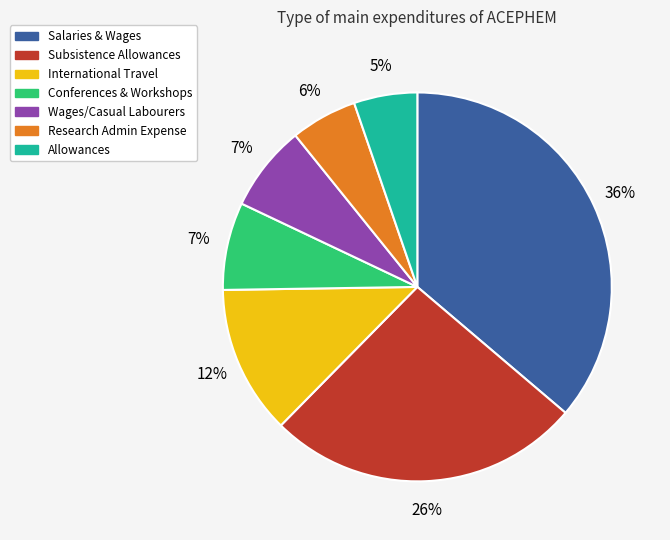

True or false: Research Admin Expense accounts for 6% of the total.

True